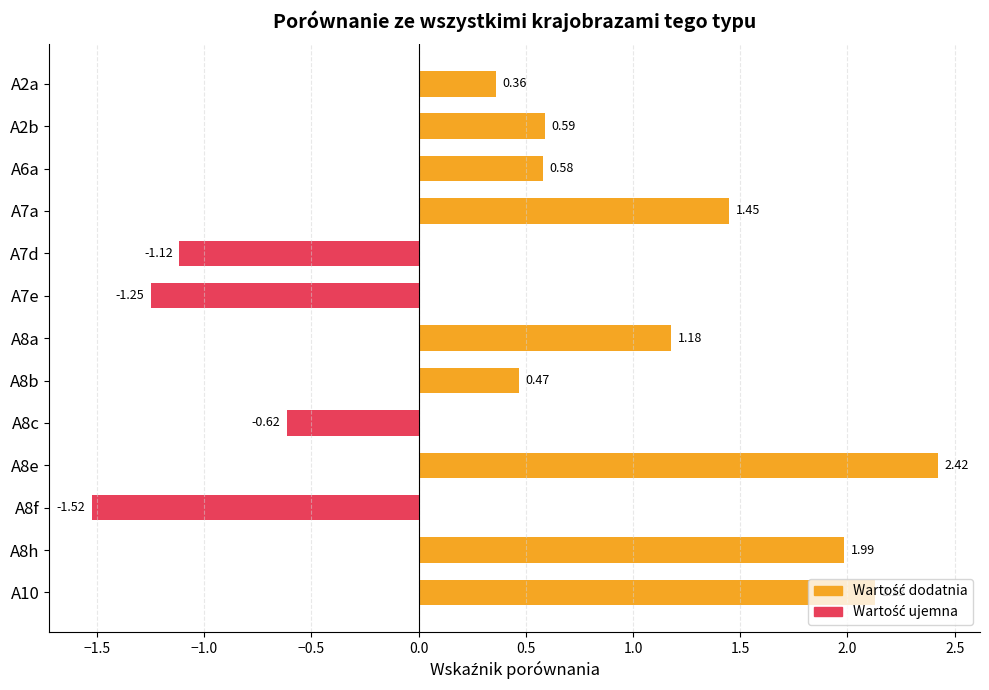

The value at A8f is -1.5. True or false?

True